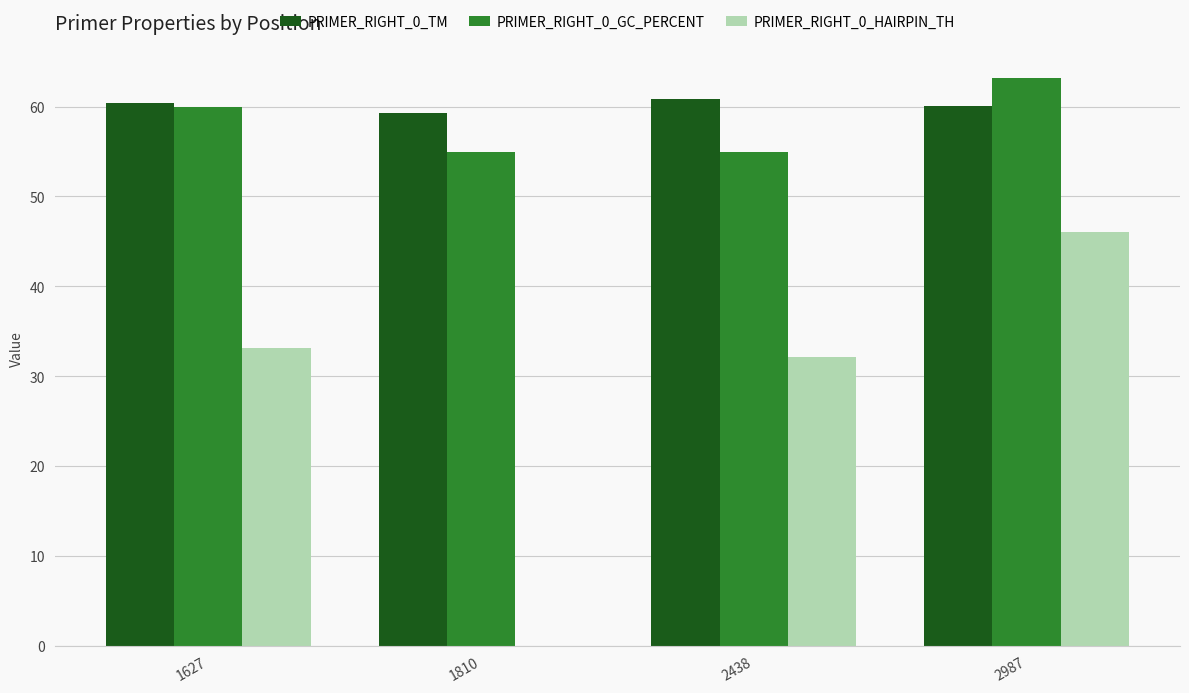

Which series has the largest range (max minus min)?

PRIMER_RIGHT_0_HAIRPIN_TH